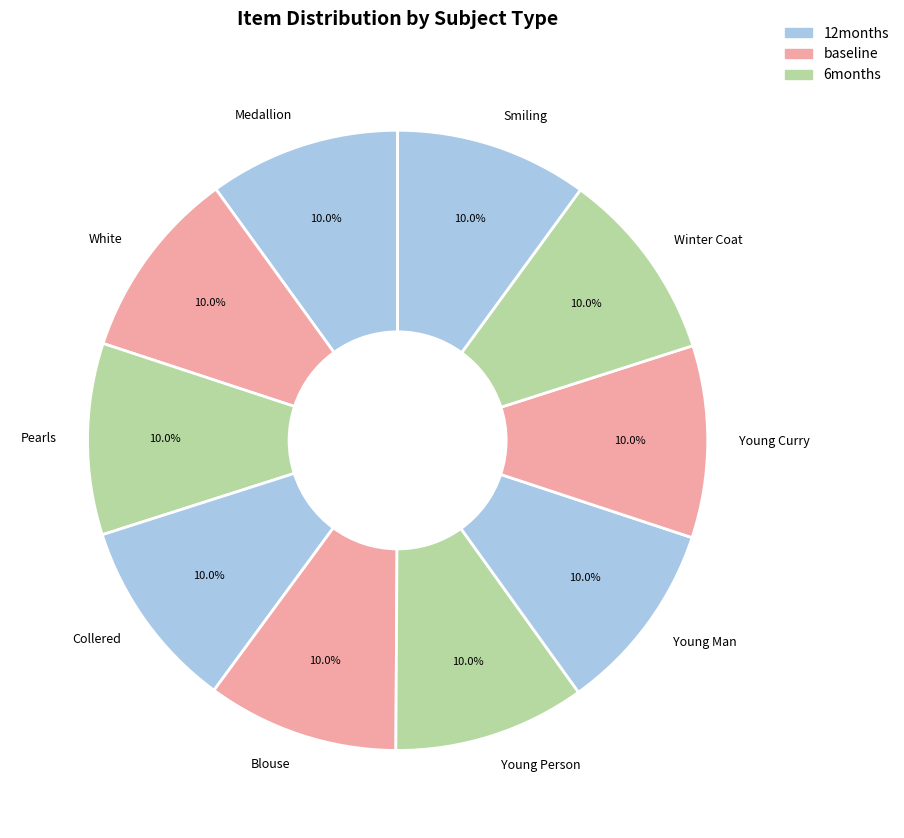

What is the ratio of the value at Collered to the value at Winter Coat?

1.0